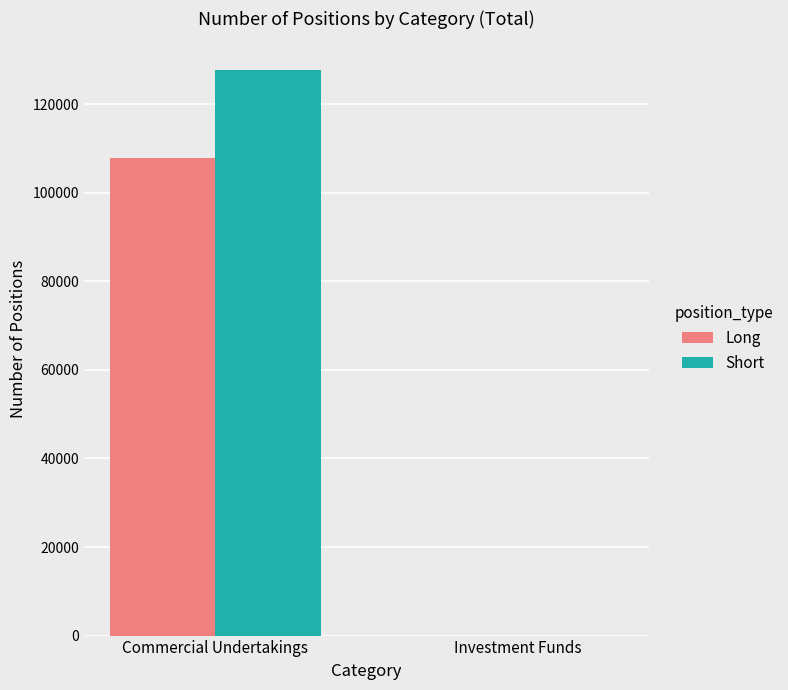

Is it true that Short equals 0.0 at Investment Funds?

True